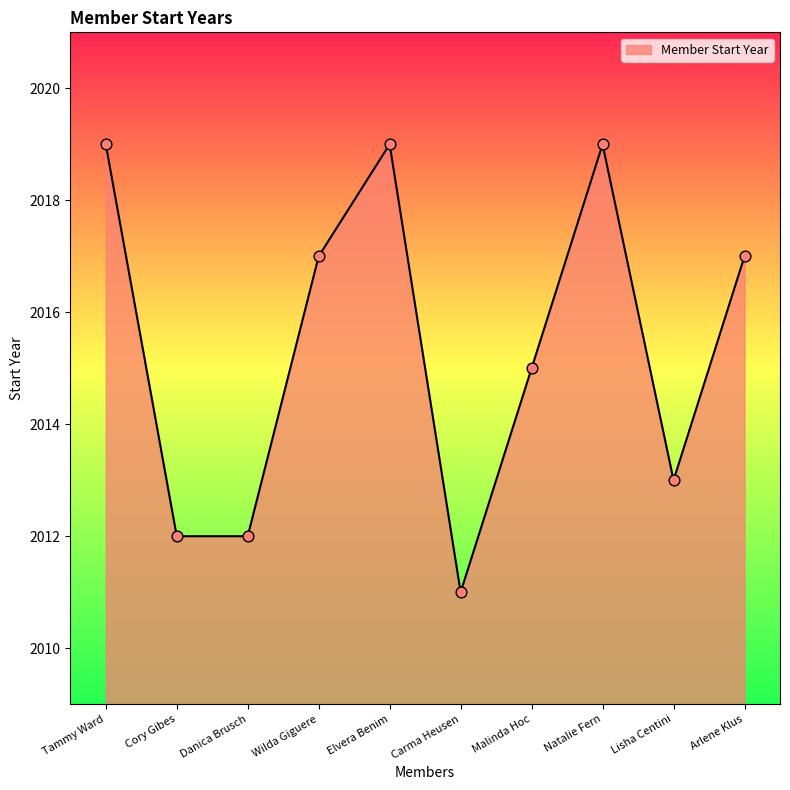

Approximately how many times larger is the value at Arlene Klus compared to Malinda Hoc?

1.0